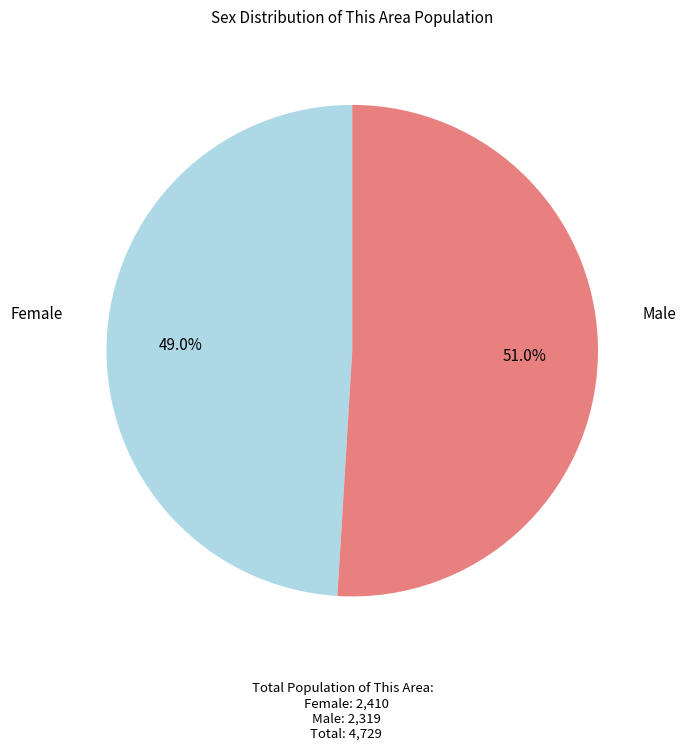

Does any single category account for the majority?

Yes